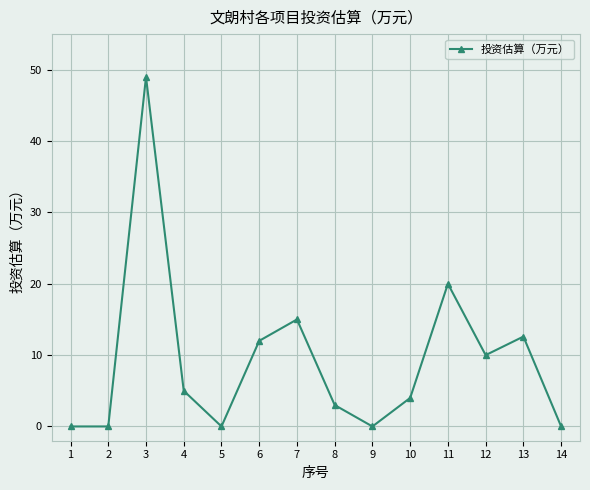

How many distinct data groups are displayed?

1